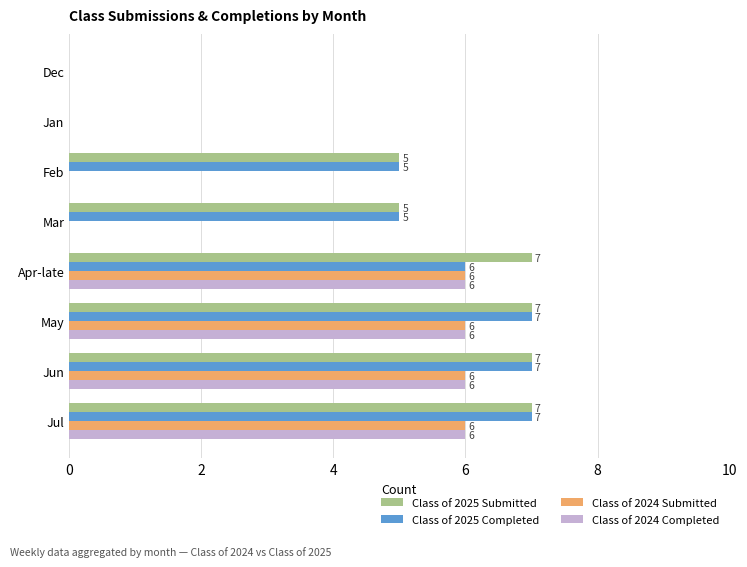

What is the sum of all Class of 2025 Completed values?

37